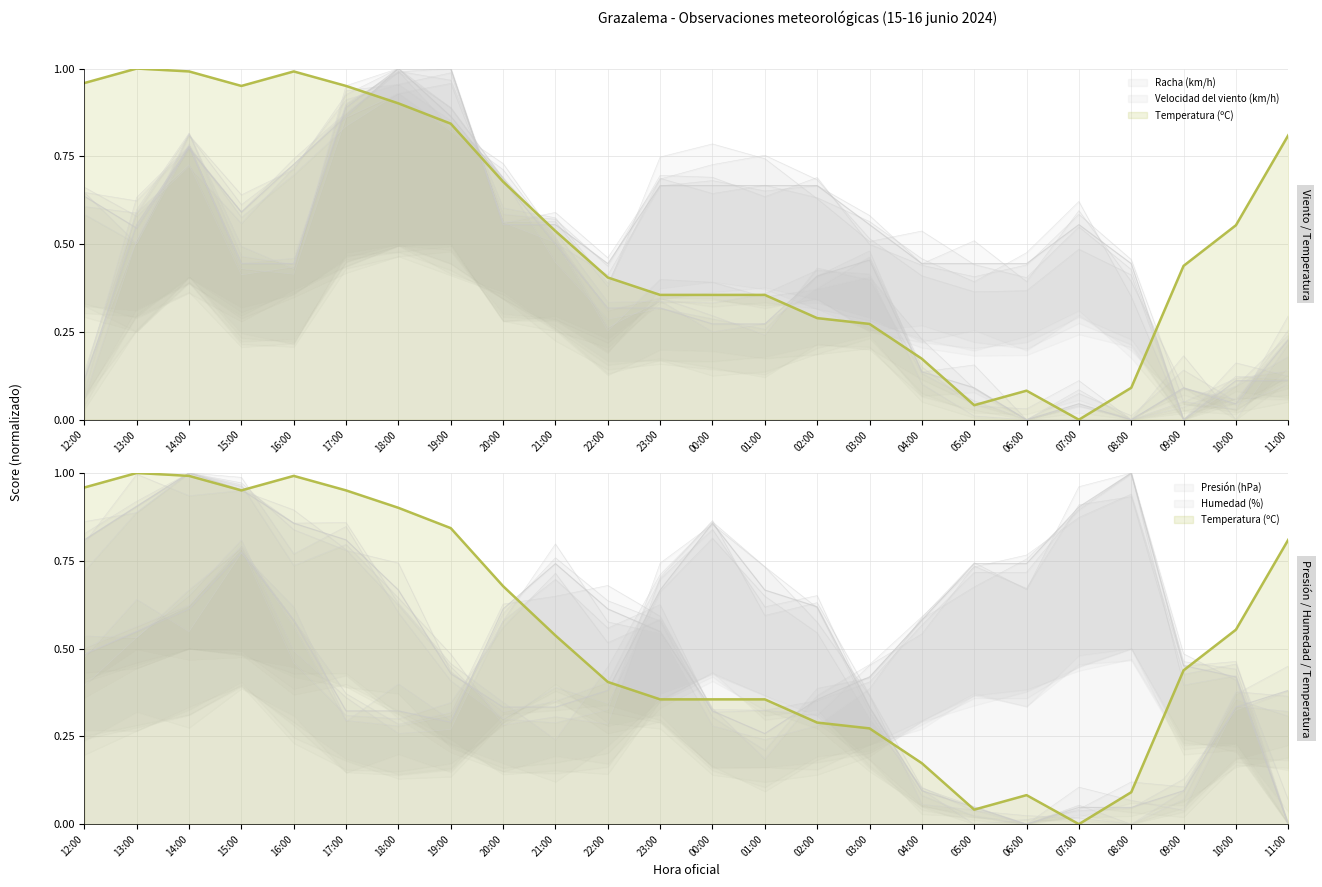

What is the difference between the maximum and minimum values in the Presión (hPa) series?

1.0